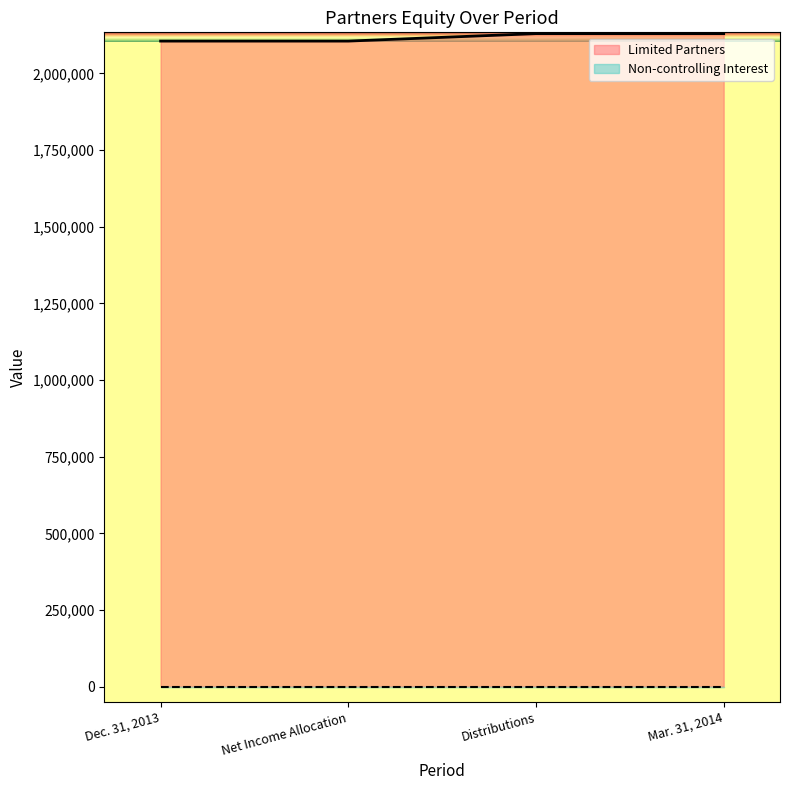

Where is the data nearest to the value 2117744?

Dec. 31, 2013